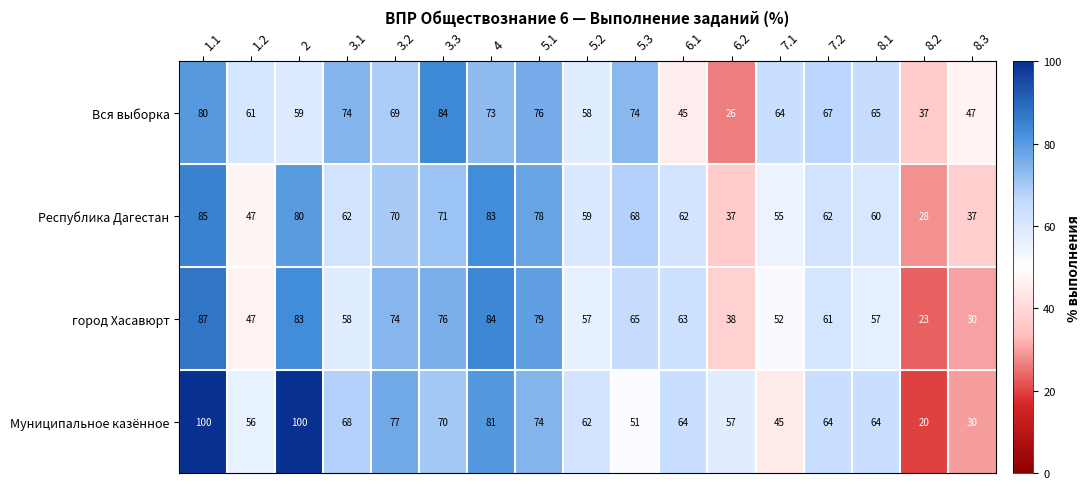

Between 4 and 5.1, which series saw the biggest shift?

Муниципальное казённое